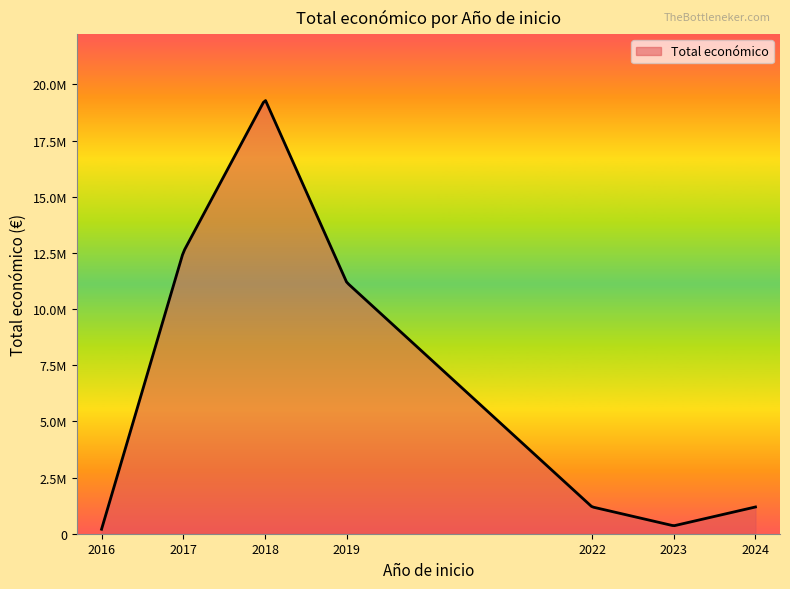

Does the chart display data point markers on the line(s)?

No